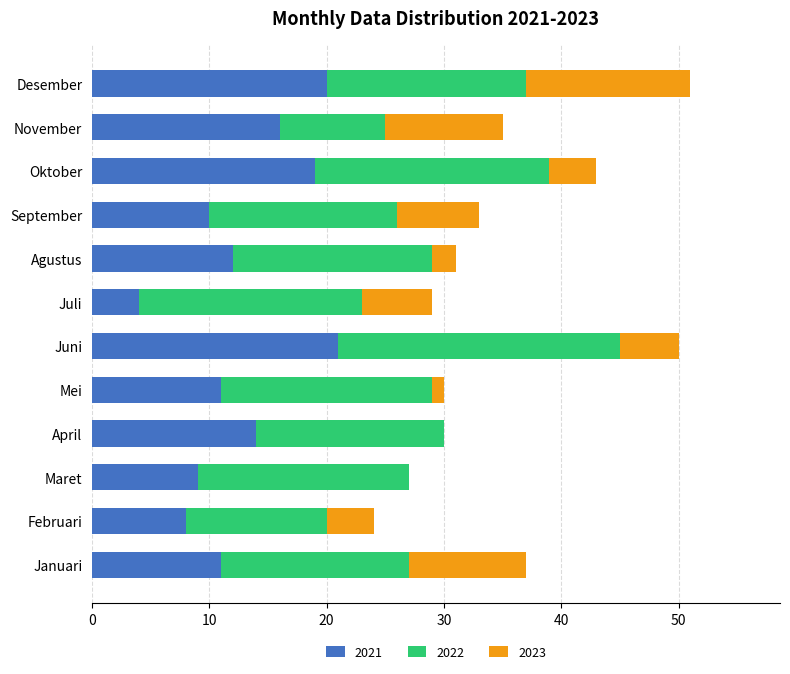

What is the difference between the 2021 values at Oktober and Mei?

8